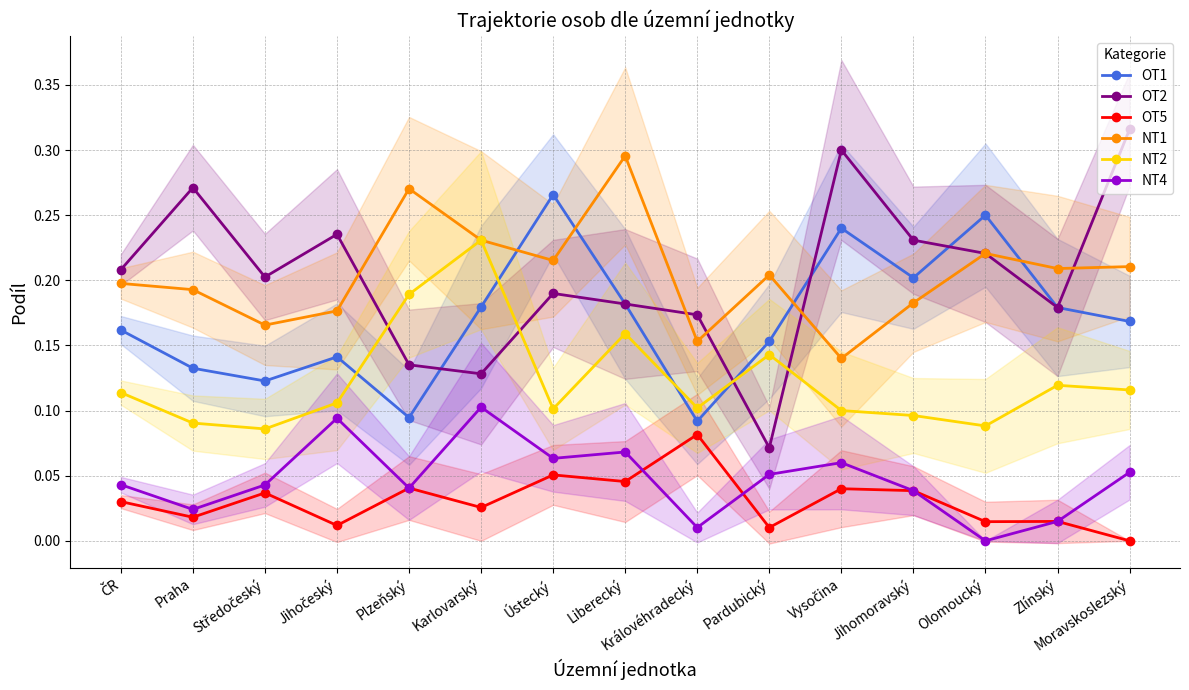

At Karlovarský, list the series in order from smallest to largest.

OT5, NT4, OT2, OT1, NT1, NT2